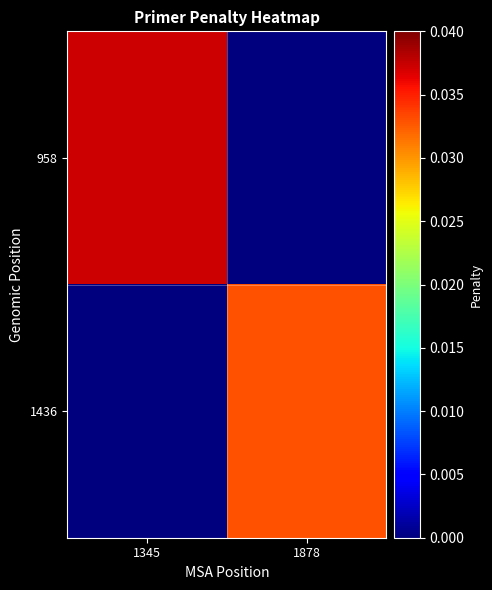

List the series in order of their peak value, highest first.

958, 1436